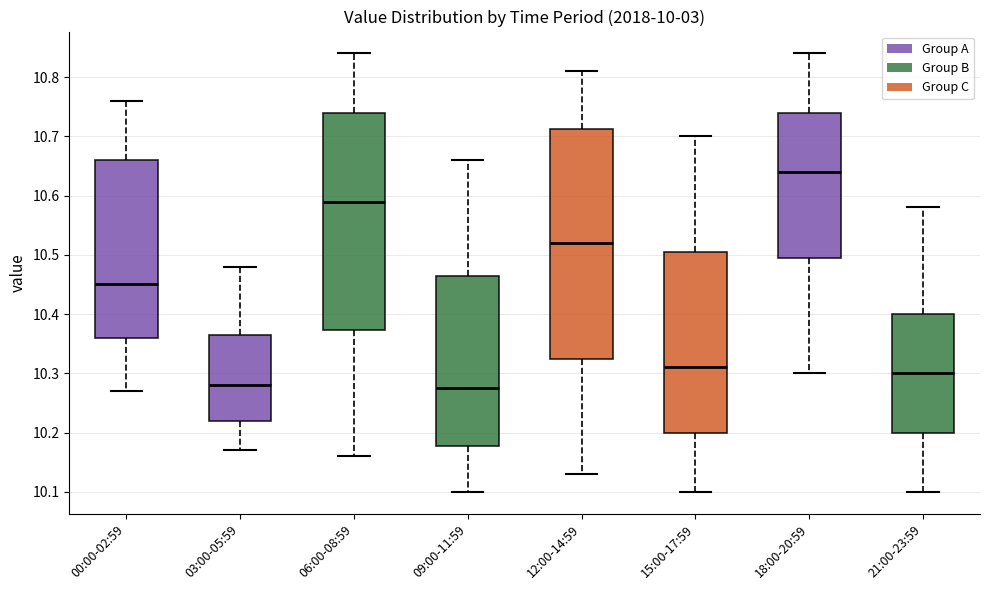

Which box is the tallest, from its lower edge to its upper edge?

12:00-14:59